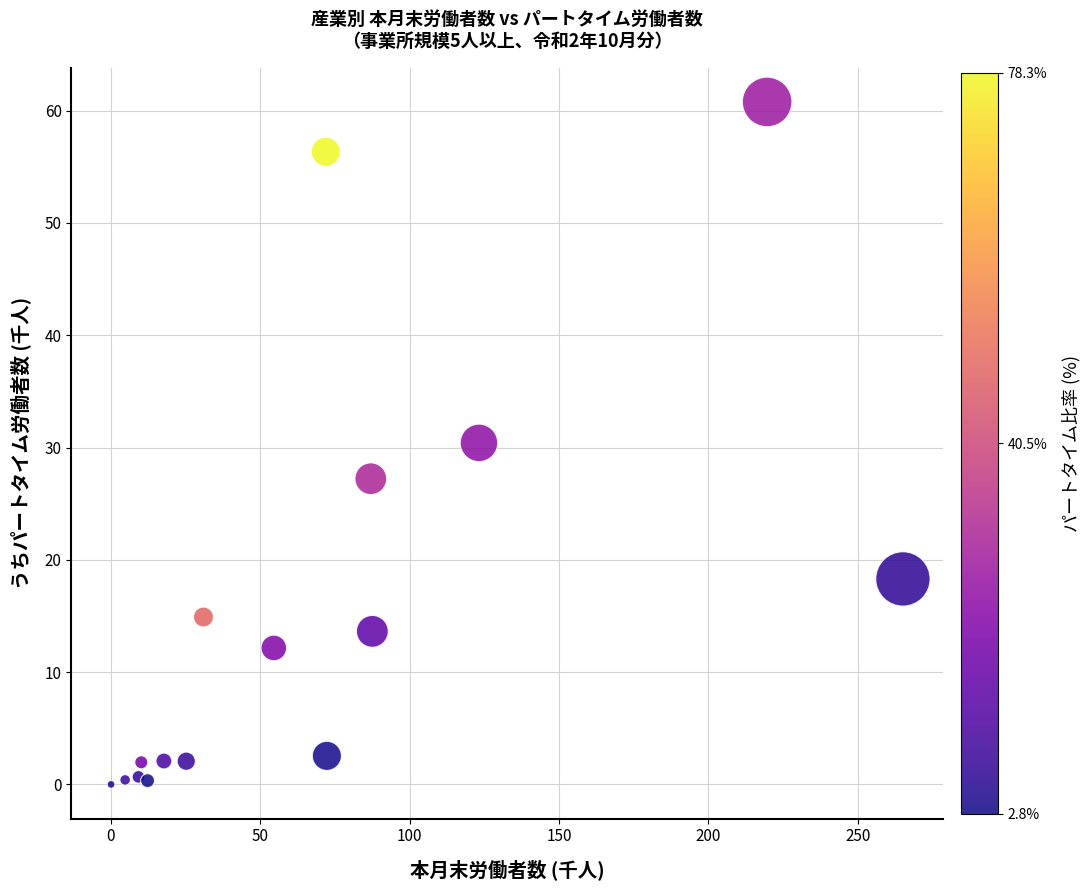

What is the range of X values (max minus min)?

265.0